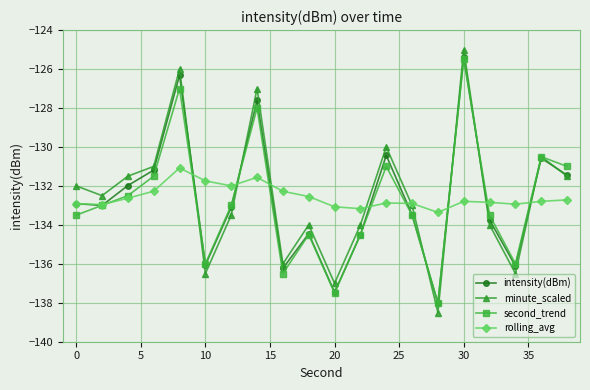

Count the number of categories in the chart.

20